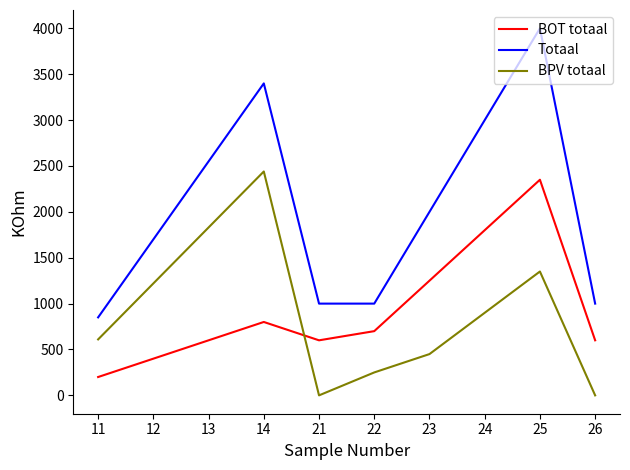

What is the average value of the BOT totaal series?

930